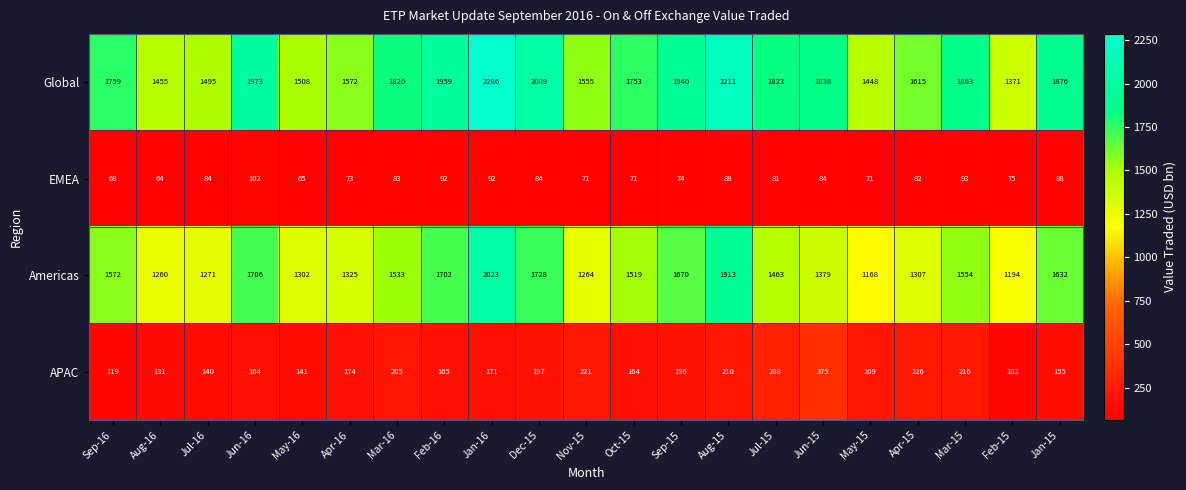

What is the minimum value shown in the chart?

64